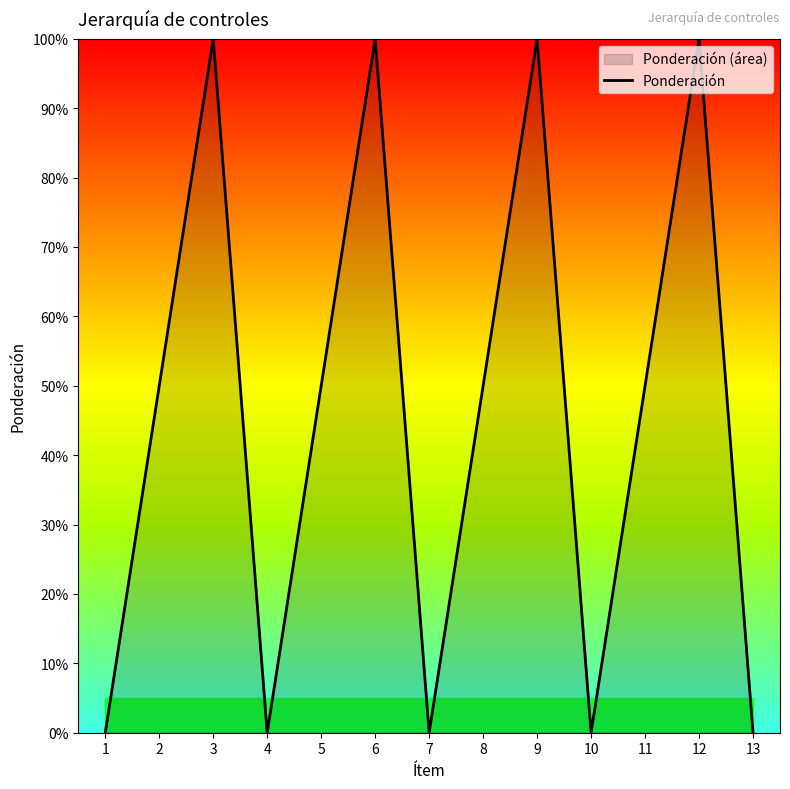

The chart shows a value of 0.4 at 10. True or false?

False